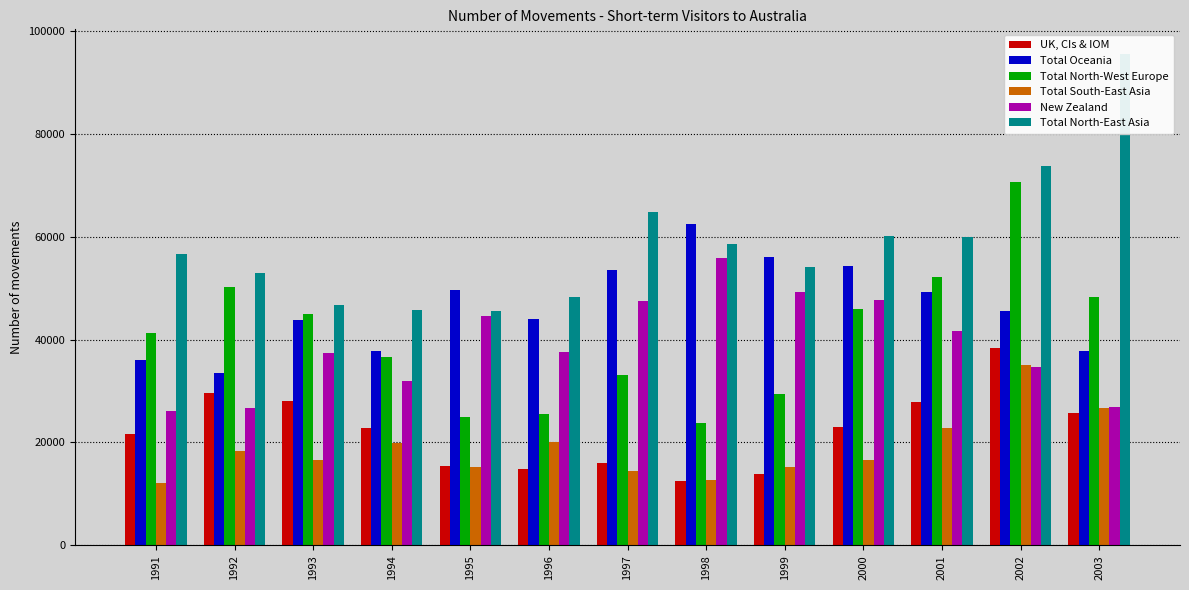

Where does the UK, CIs & IOM series first go above 22750?

1992